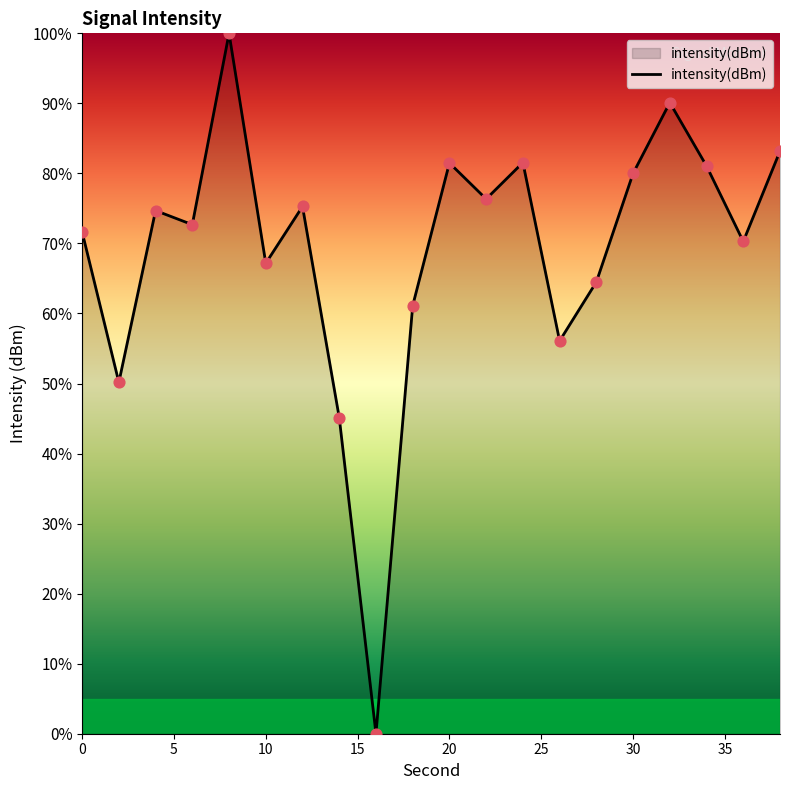

What is the difference between the maximum and minimum values?

100.0